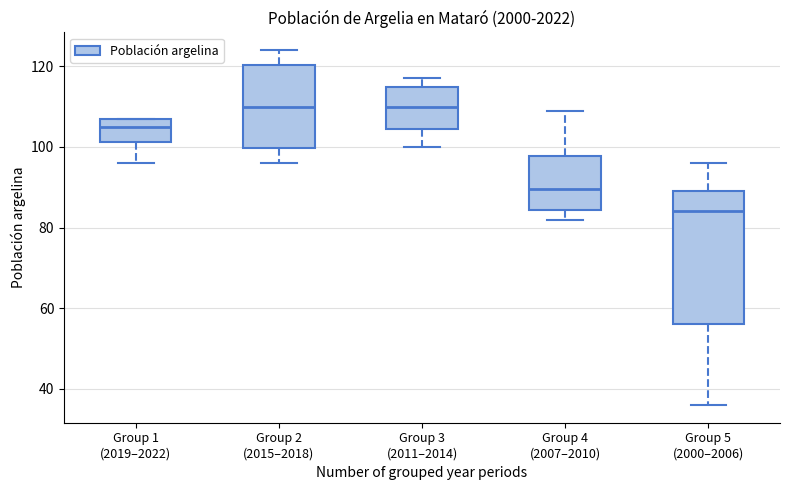

Where is the lower edge of the box for Group 1 (2019–2022) on the y-axis? The values are not printed on the chart, so give them approximately, as read against the axis.

102